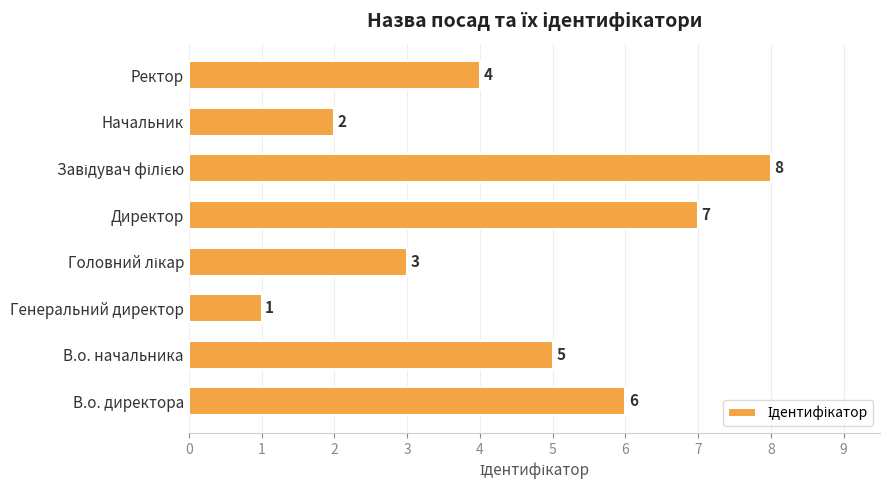

What is the minimum value shown in the chart?

1